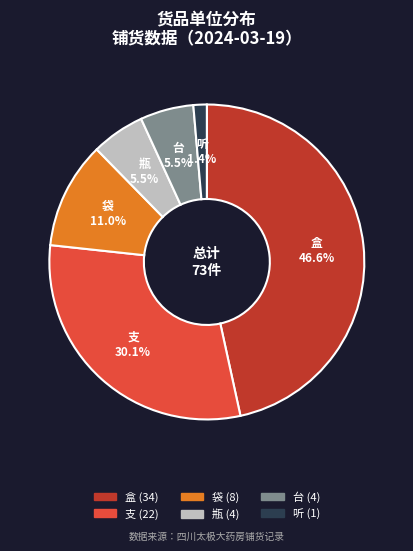

To the nearest percent, what is the difference between the 瓶 and 盒 slice percentages?

41%